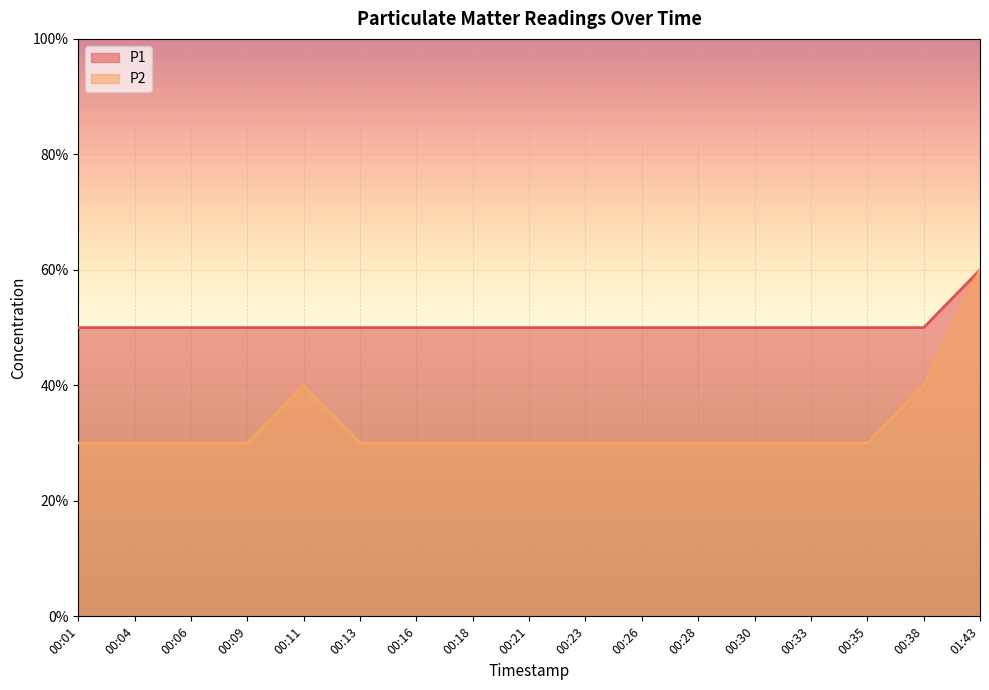

What are all the series names shown in the legend?

P1, P2